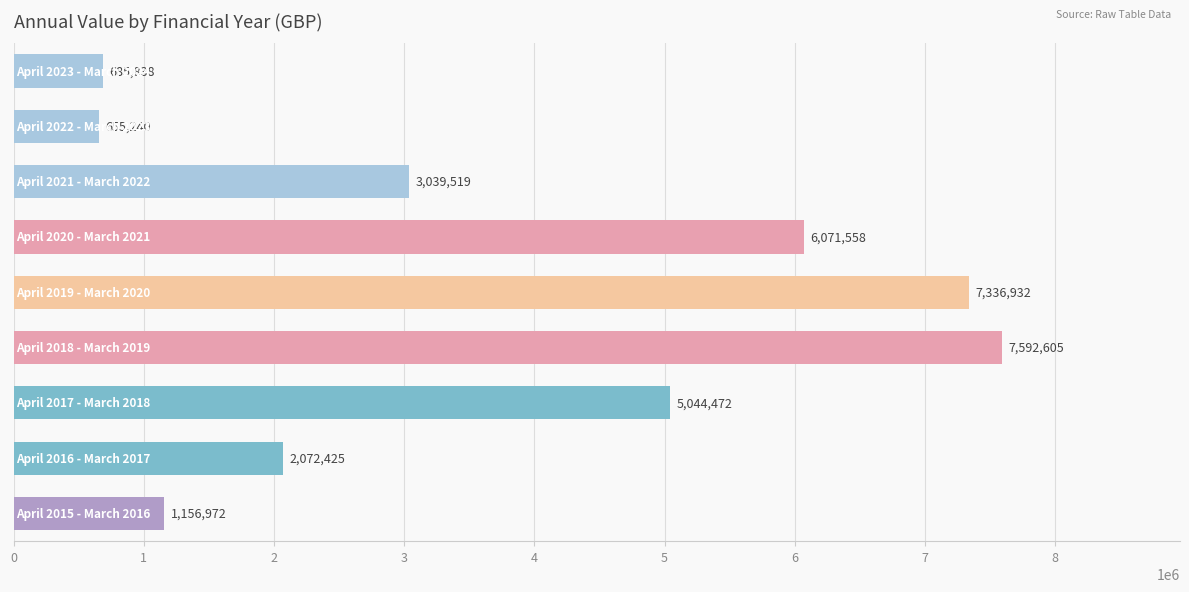

What is the minimum value shown in the chart?

655240